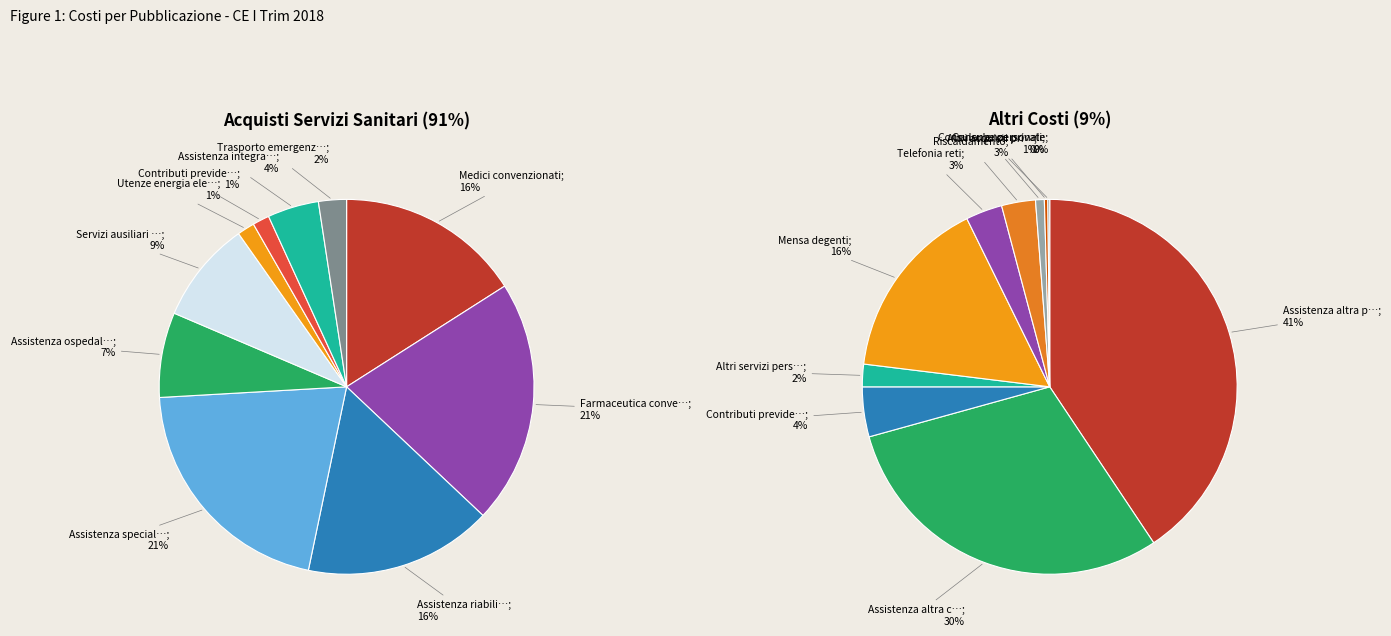

How many segments does this pie chart have?

10